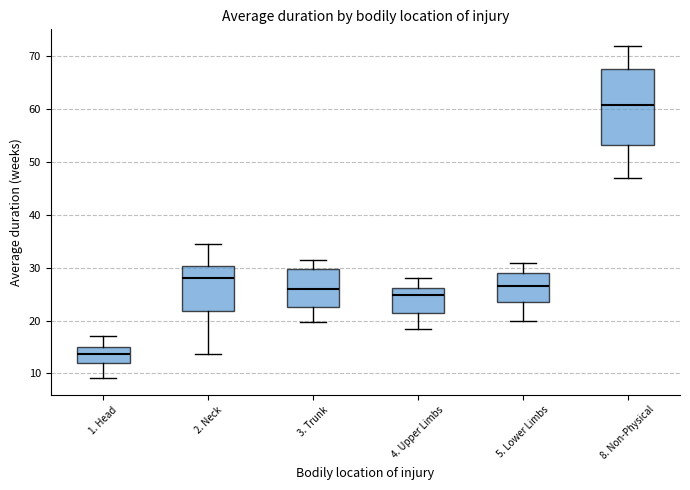

Where is the lower edge of the box for 8. Non-Physical on the y-axis? The values are not printed on the chart, so give them approximately, as read against the axis.

53